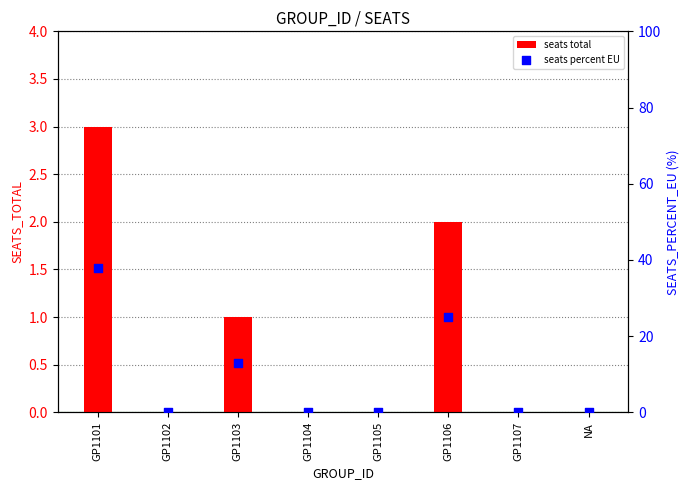

At which category is the sum across all series the highest?

GP1101